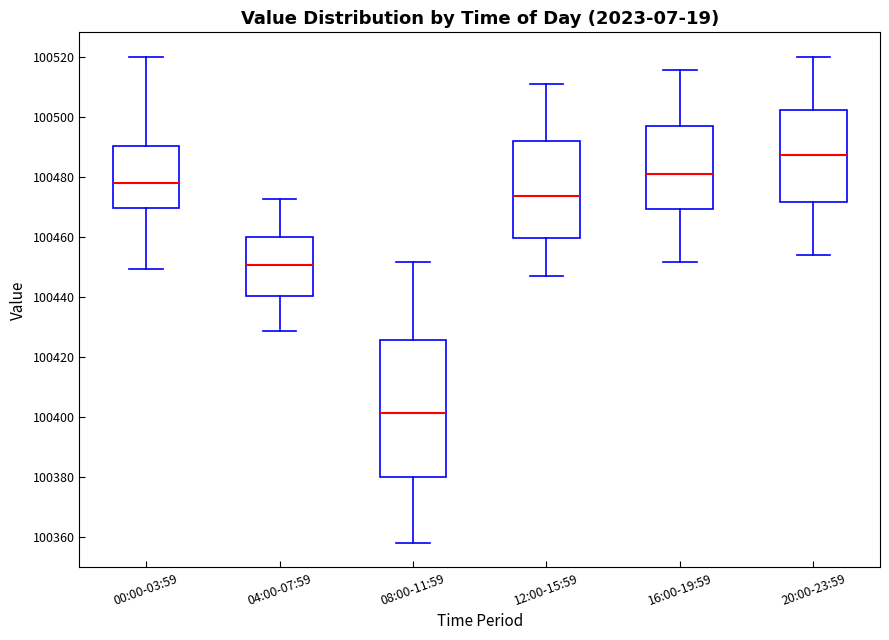

Which box has the highest median line?

20:00-23:59